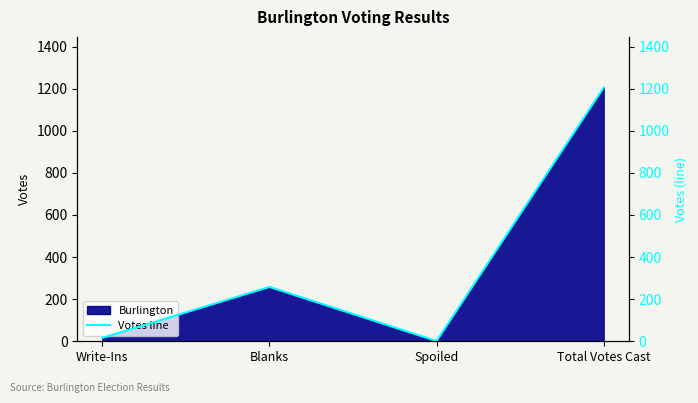

What is the change in value from Write-Ins to Spoiled?

-15